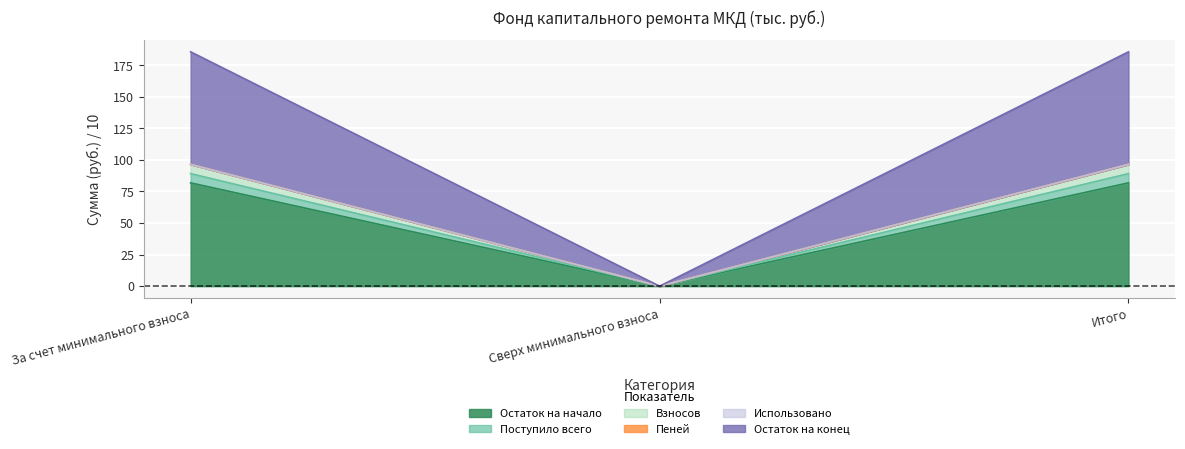

Does the chart display data point markers on the line(s)?

No